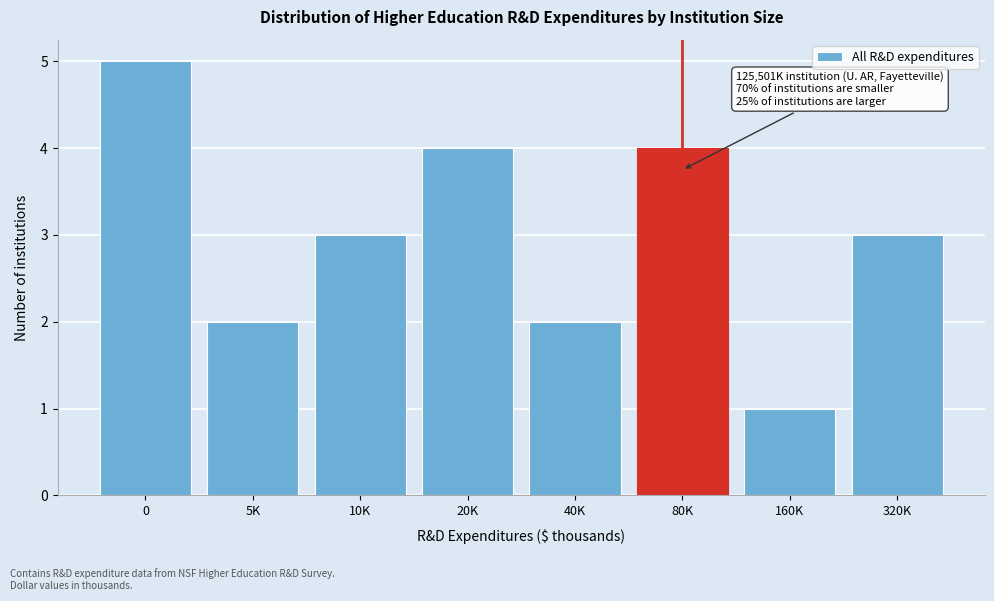

Reading right to left, list all the values displayed in this chart.

320K=3	160K=1	80K=4	40K=2	20K=4	10K=3	5K=2	0=5